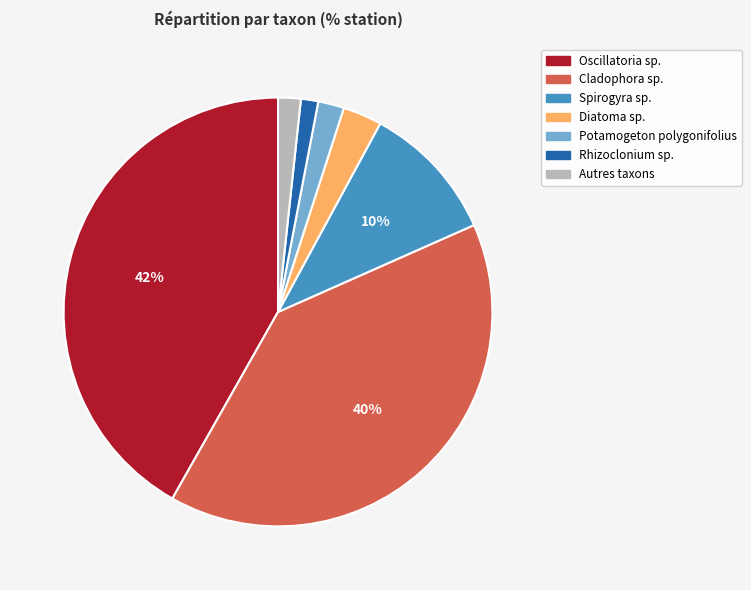

How many segments does this pie chart have?

7